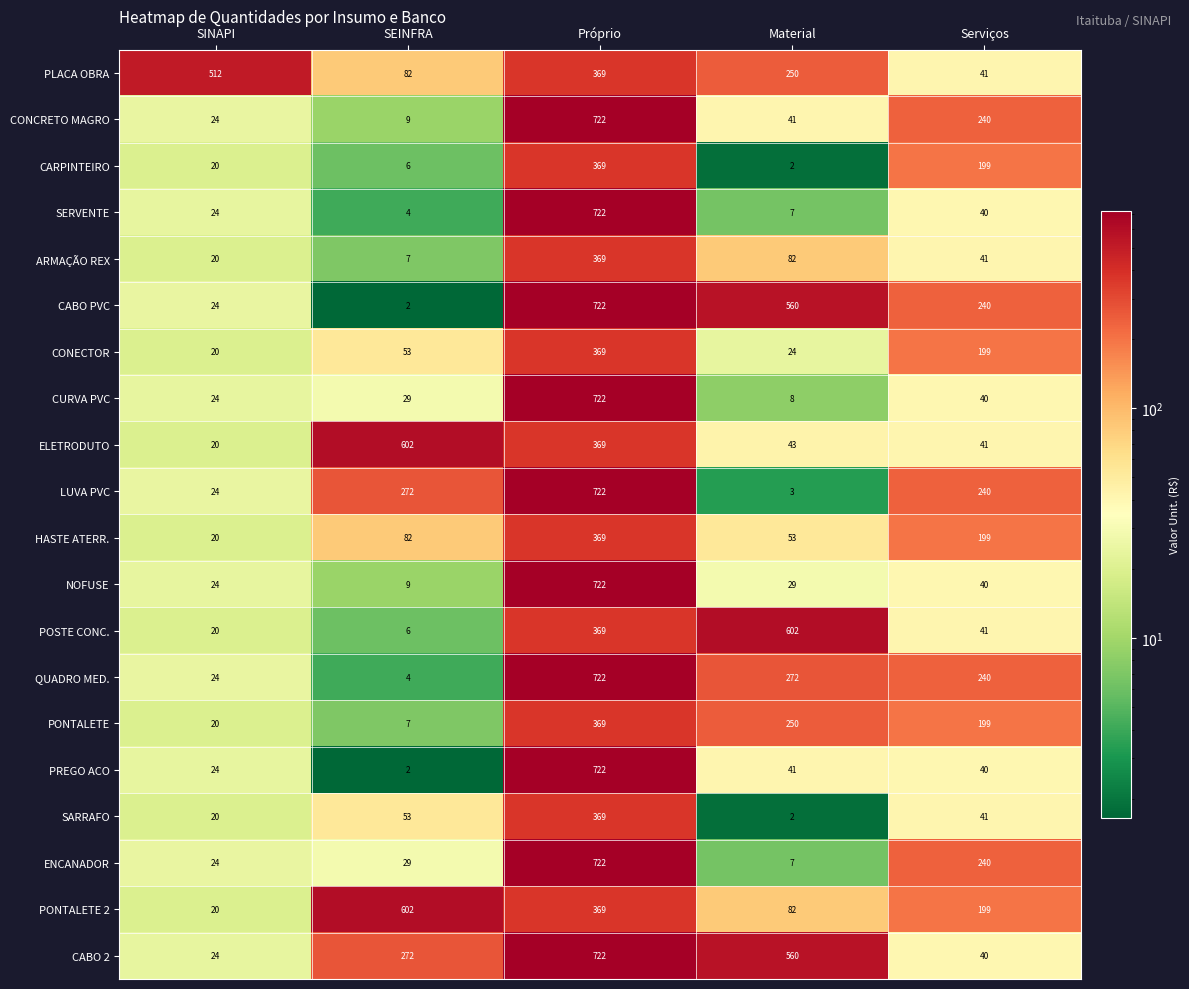

How many data points does each series have?

5